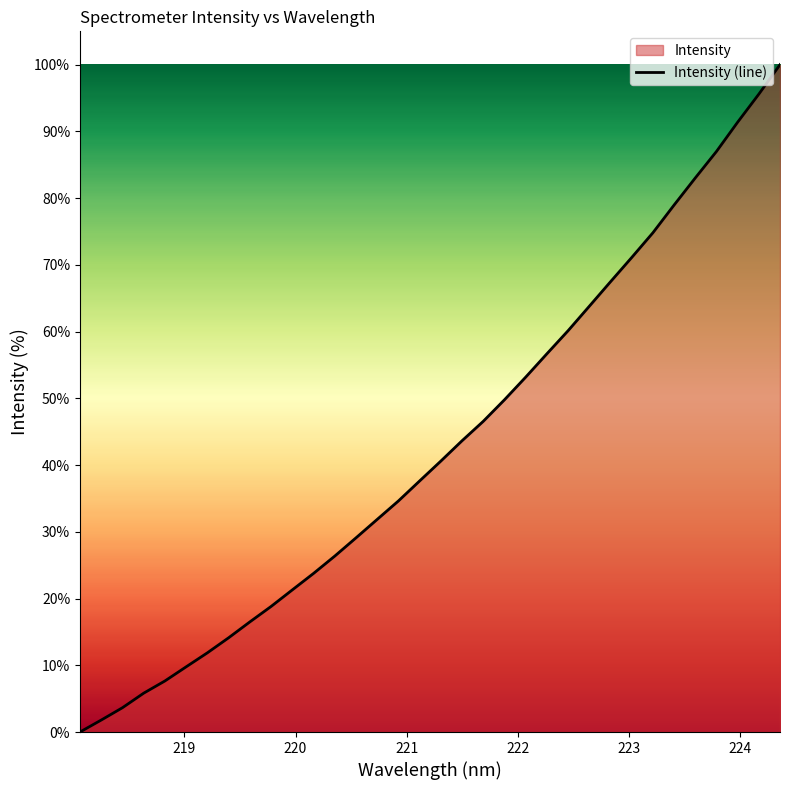

What is the difference between the maximum and minimum values?

100.0